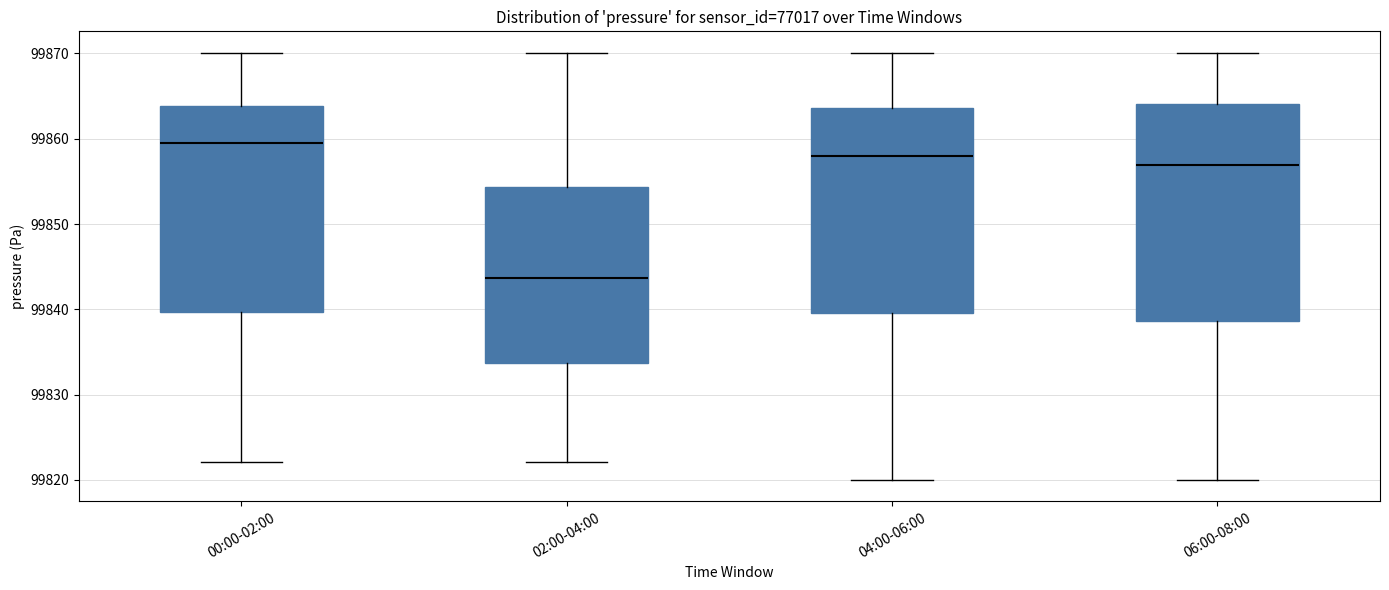

Reading left to right, read every box against the y-axis: the position of its median line, the range the box covers, and the ends of its whiskers. The values are not printed on the chart, so give them approximately, as read against the axis.

00:00-02:00: median 99859, box 99840 to 99864, whiskers 99822 to 99870
02:00-04:00: median 99844, box 99834 to 99854, whiskers 99822 to 99870
04:00-06:00: median 99858, box 99840 to 99864, whiskers 99820 to 99870
06:00-08:00: median 99857, box 99839 to 99864, whiskers 99820 to 99870